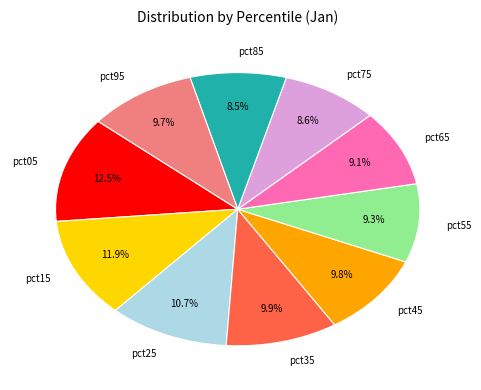

Count the number of slices in the pie.

10